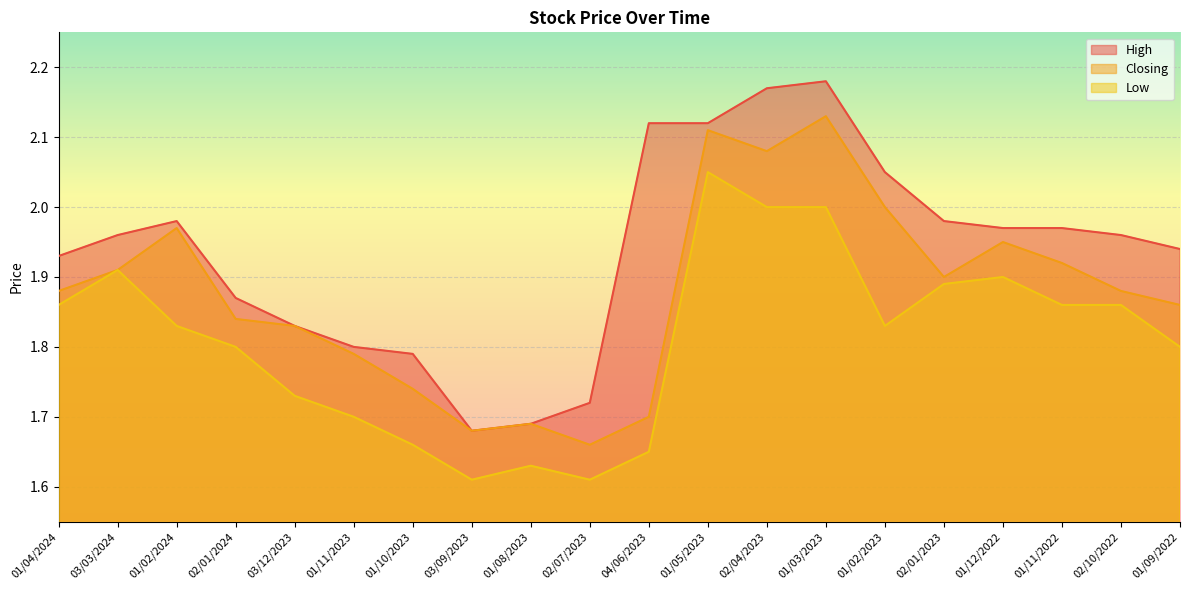

What position from the right is 01/11/2022?

3